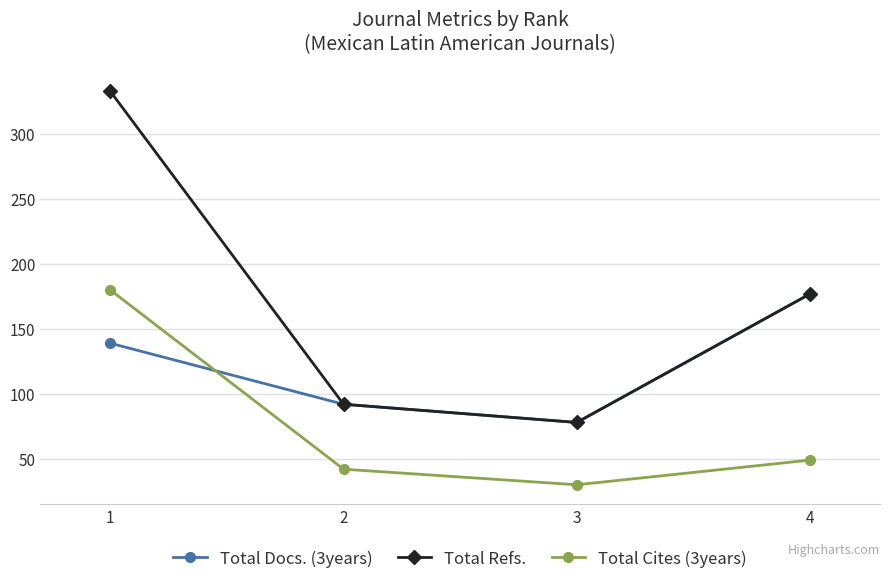

Reading left to right, list all the values displayed in this chart.

Total Docs. (3years): 1=139	2=92	3=78	4=177
Total Refs.: 1=333	2=92	3=78	4=177
Total Cites (3years): 1=180	2=42	3=30	4=49